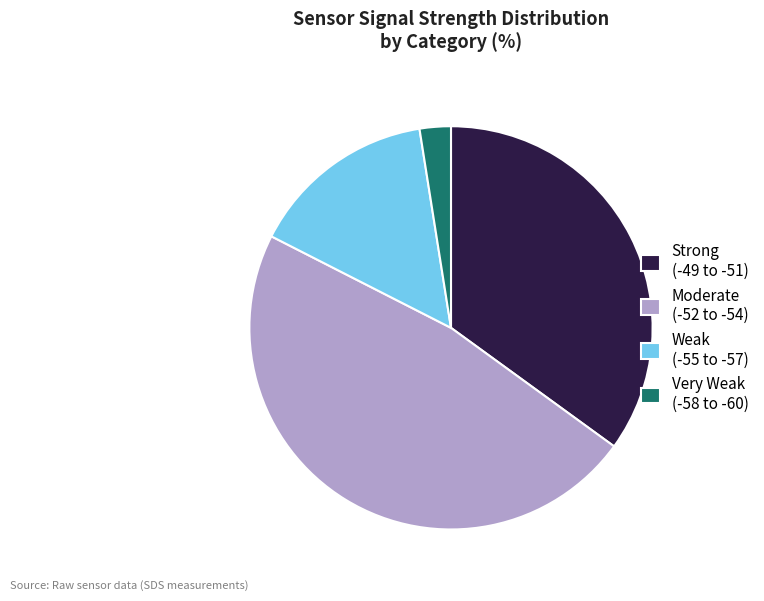

The Very Weak (-58 to -60) slice represents 11% of the pie. True or false?

False